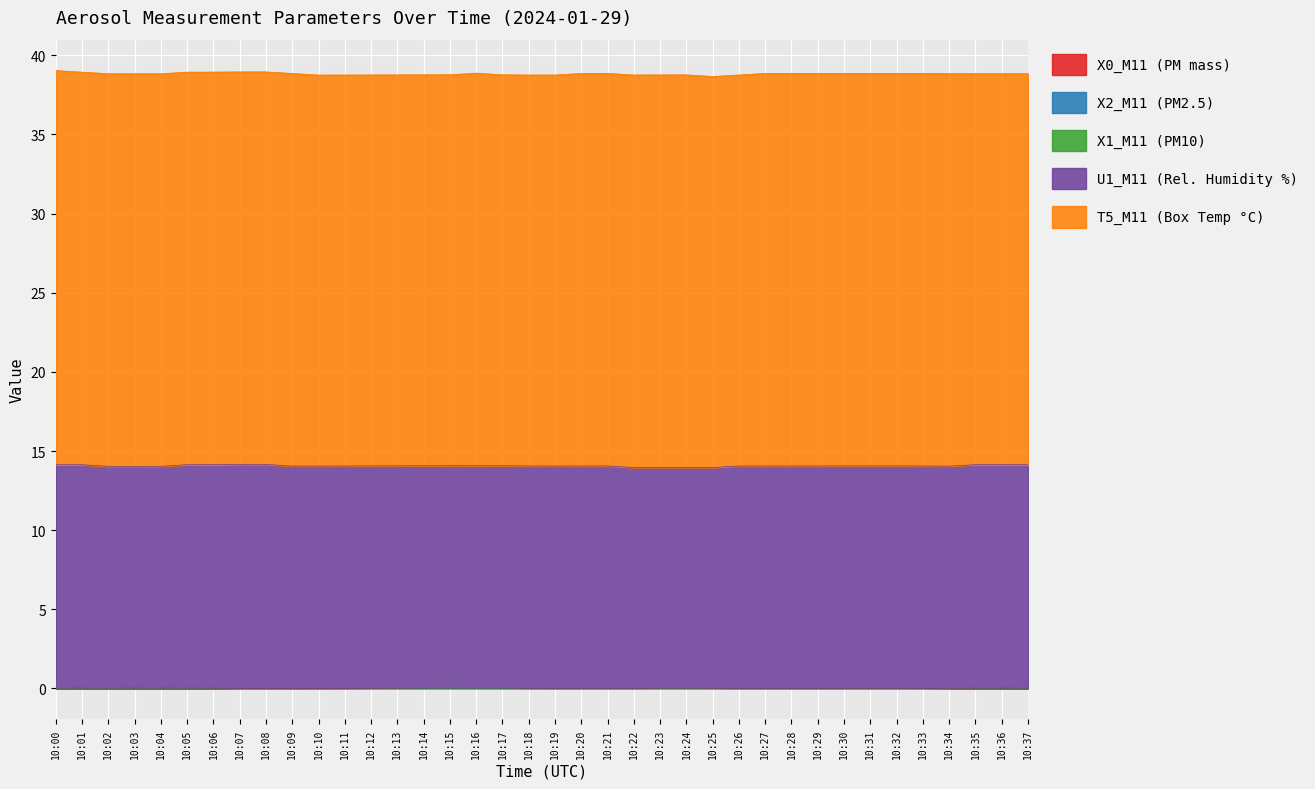

True or false: T5_M11 (Box Temp °C) and X1_M11 (PM10) intersect in this chart.

False